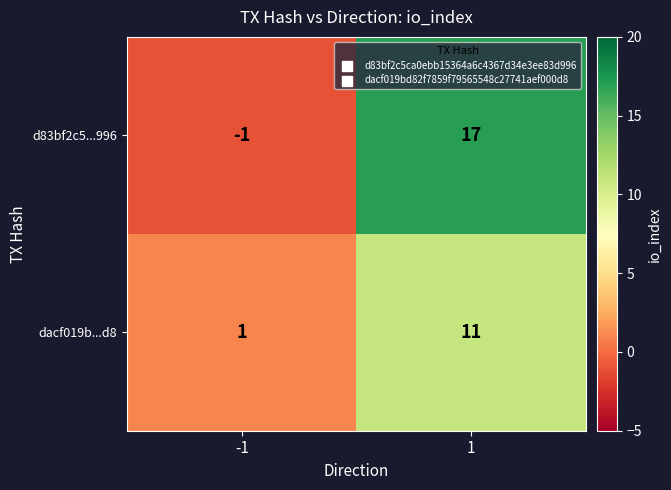

Which series changed the most between -1 and 1?

d83bf2c5...996